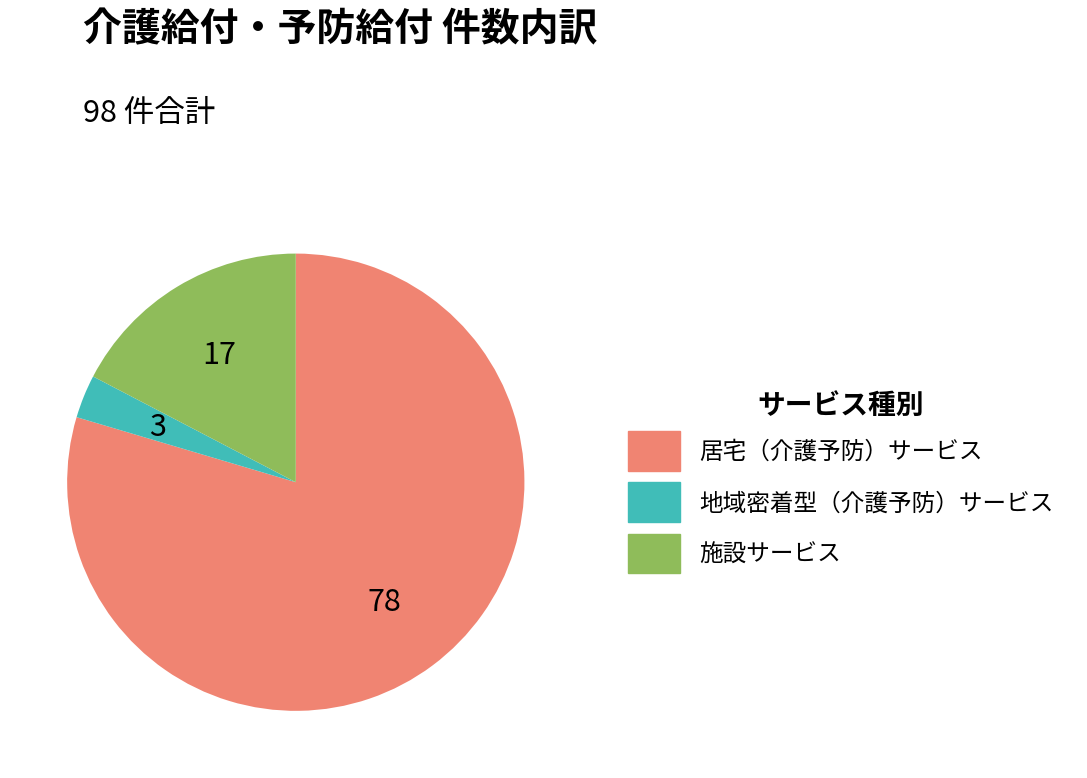

Is there a majority slice in this chart?

Yes